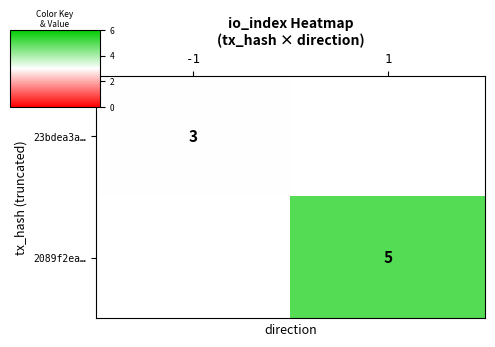

List the series in order of their peak value, lowest first.

23bdea3a…, 2089f2ea…